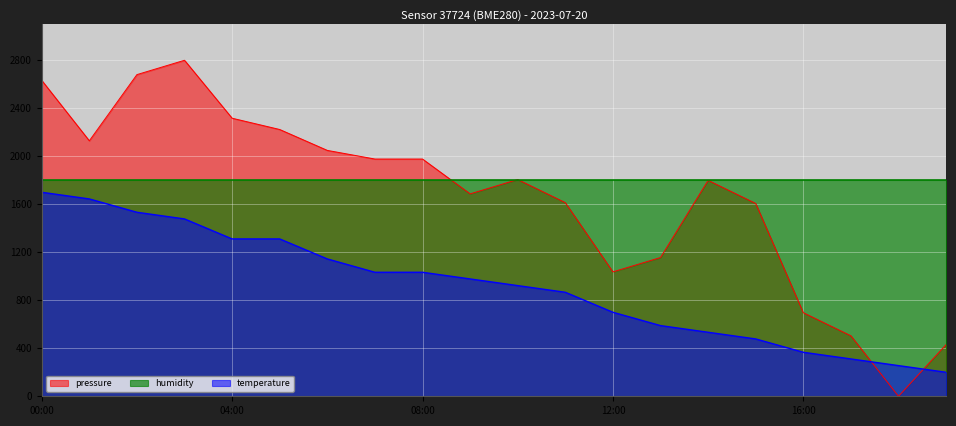

At which category does the chart reach its minimum across all series?

18:00